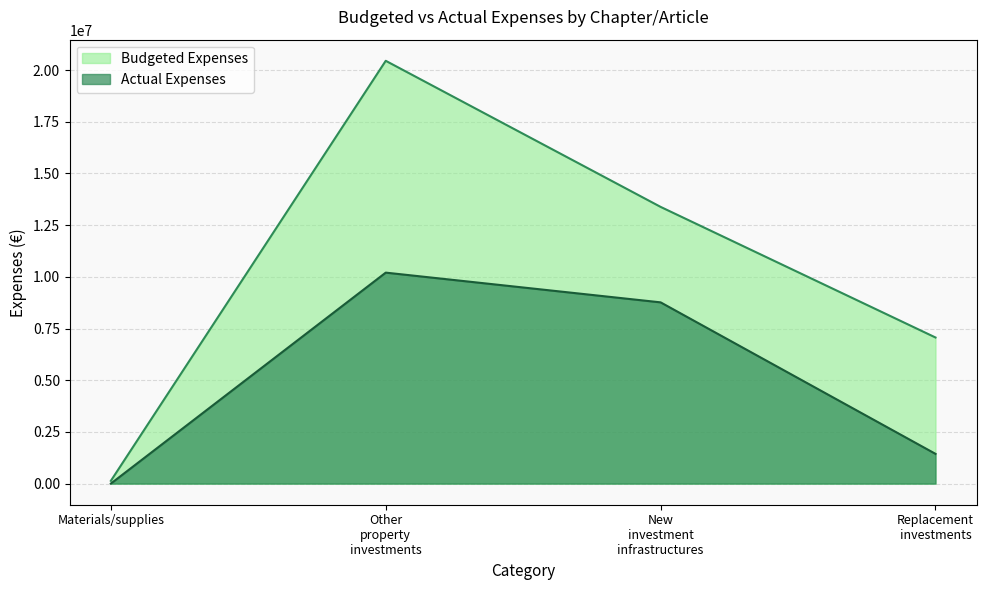

At Other property investments, list the series in order from largest to smallest.

Budgeted Expenses, Actual Expenses